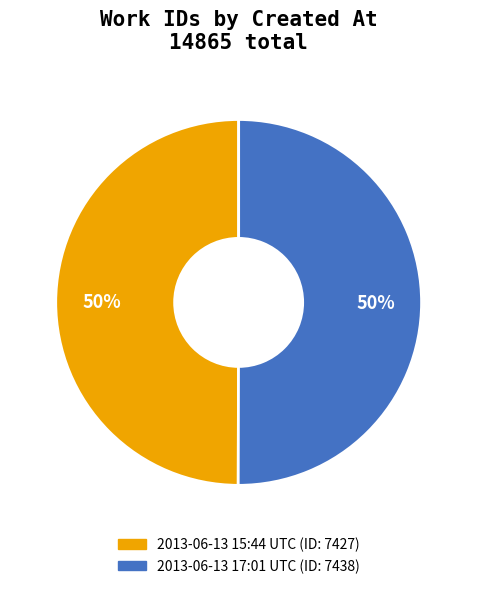

To the nearest percent, what is the average slice percentage?

50%